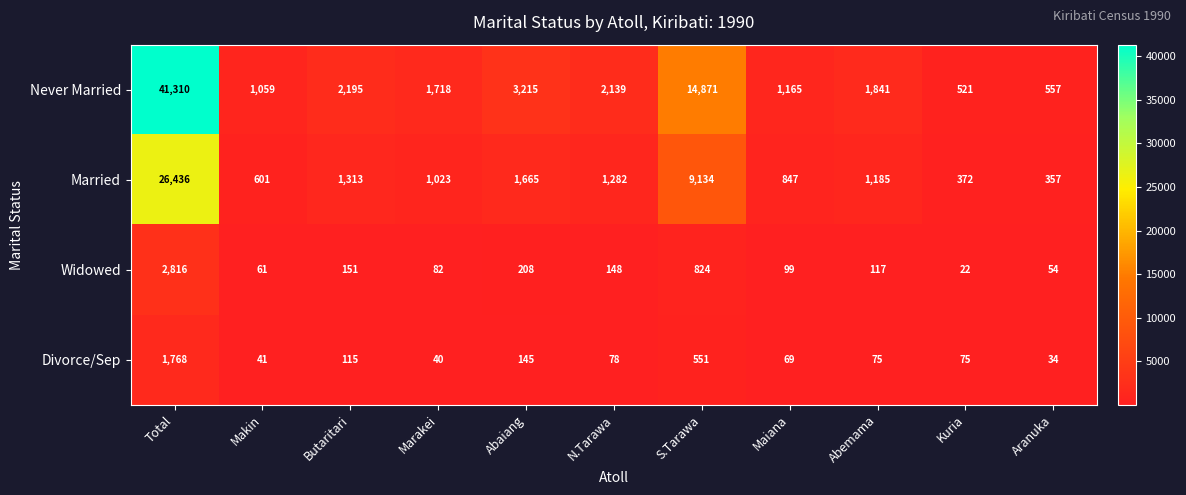

At Kuria, list the series in order from largest to smallest.

Never Married, Married, Divorce/Sep, Widowed